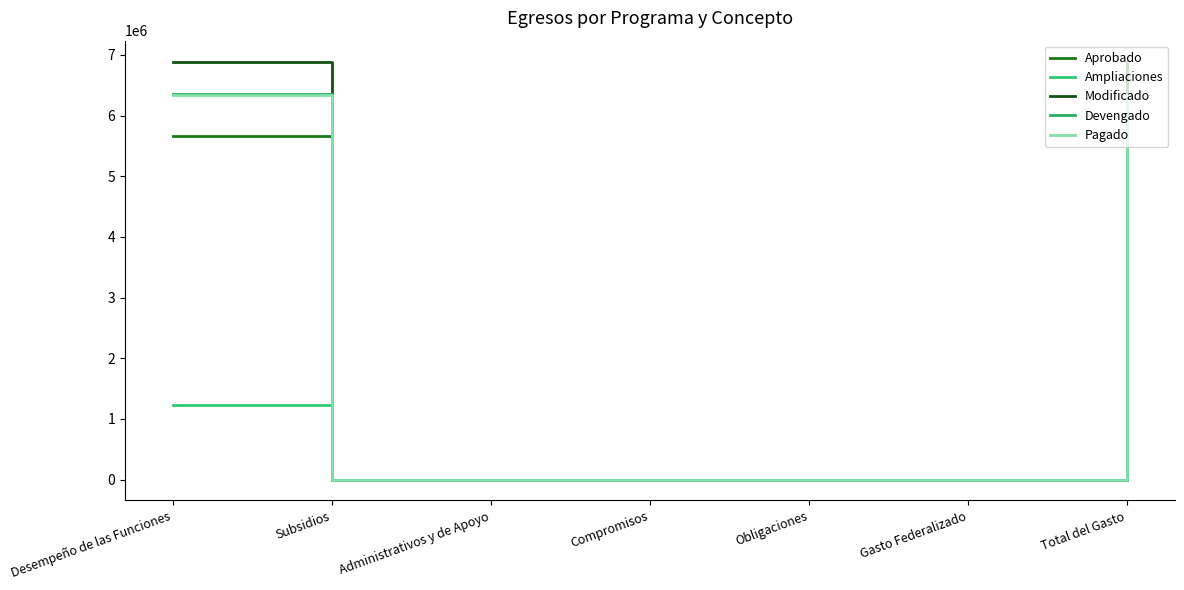

Rank the series at Obligaciones from highest to lowest value.

Aprobado, Ampliaciones, Modificado, Devengado, Pagado